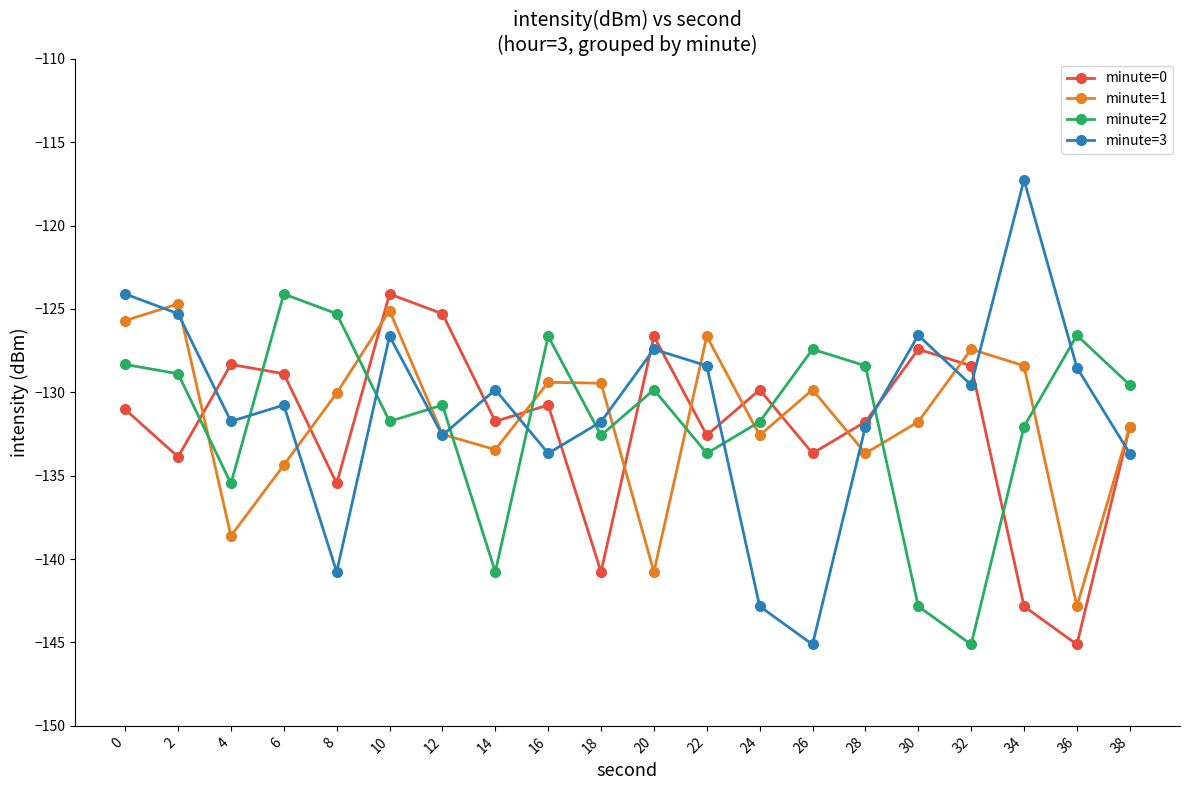

How many values in the minute=0 series are below -131?

11